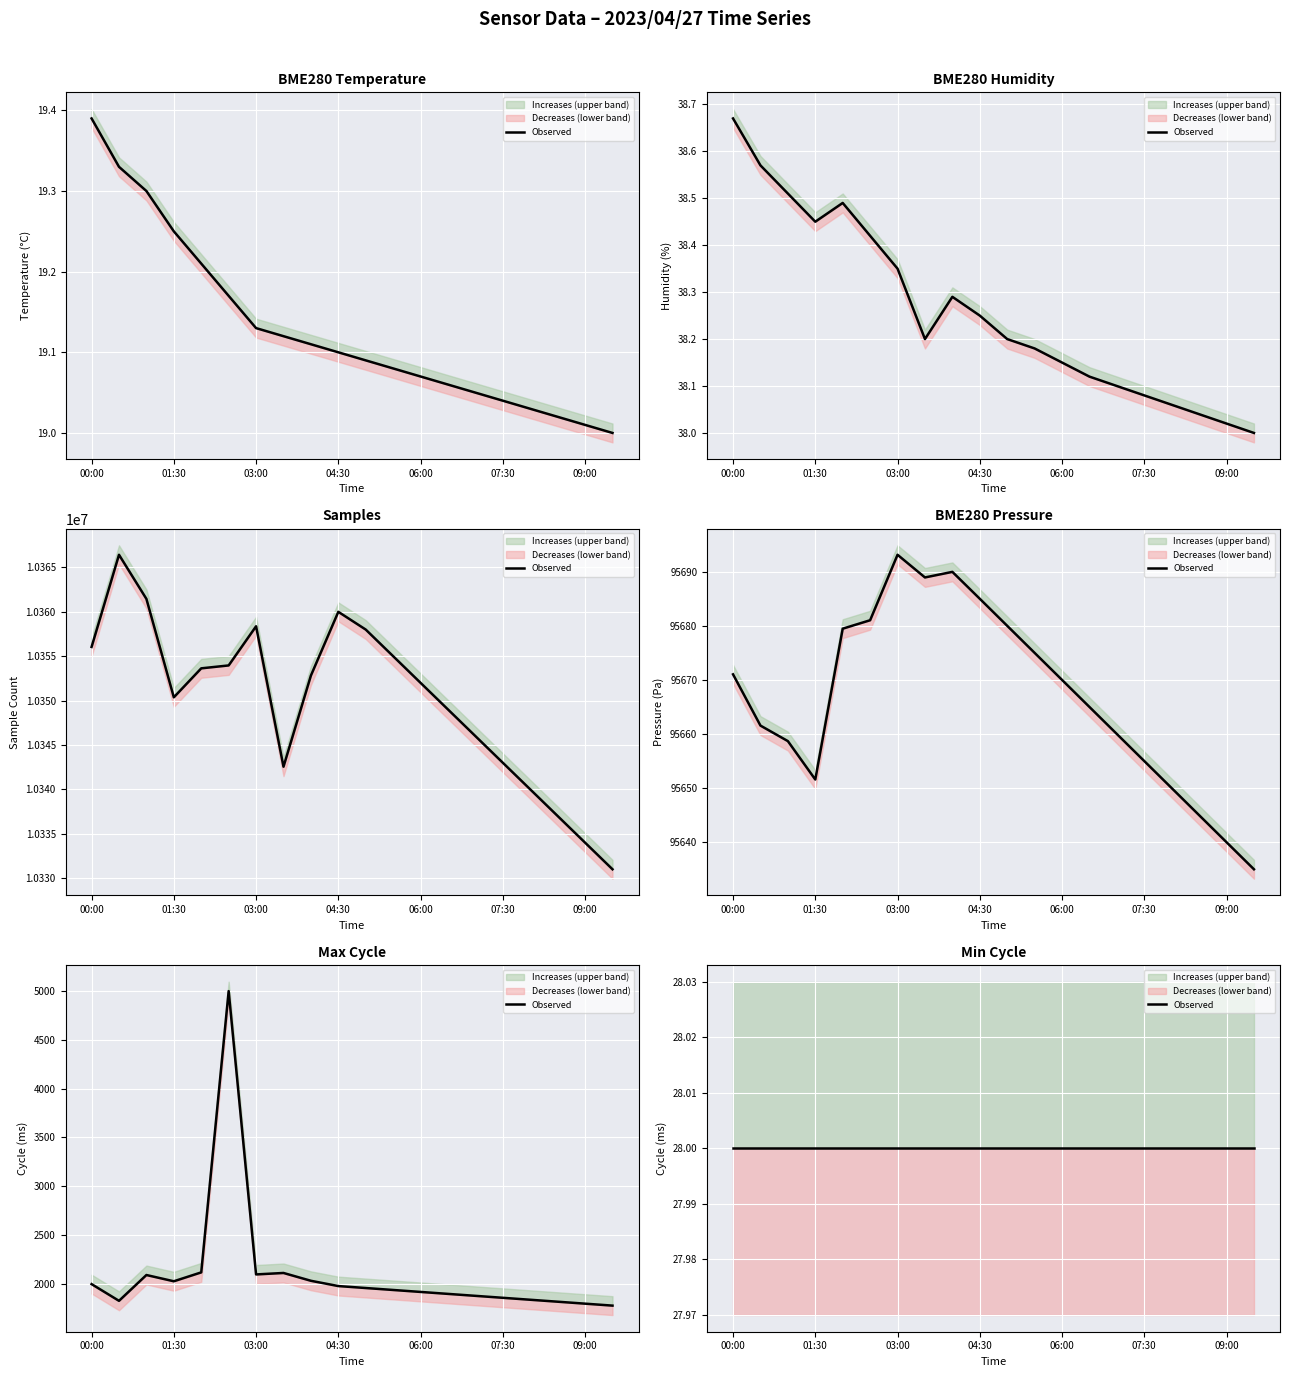

True or false: Samples and BME280_temperature cross at least once.

False